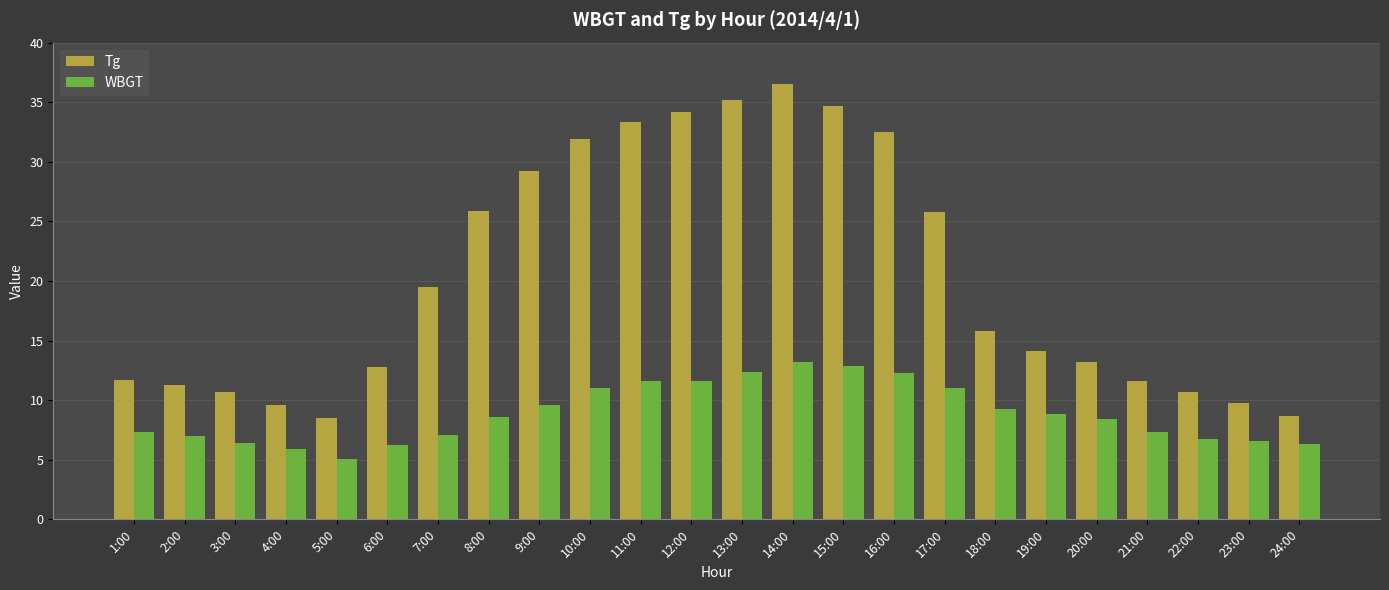

What is the sum of the WBGT values at 3:00 and 5:00?

11.5